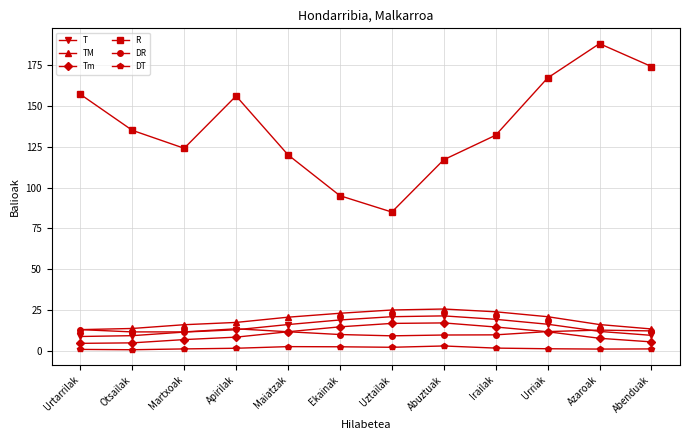

At how many categories does at least one series exceed 42?

12